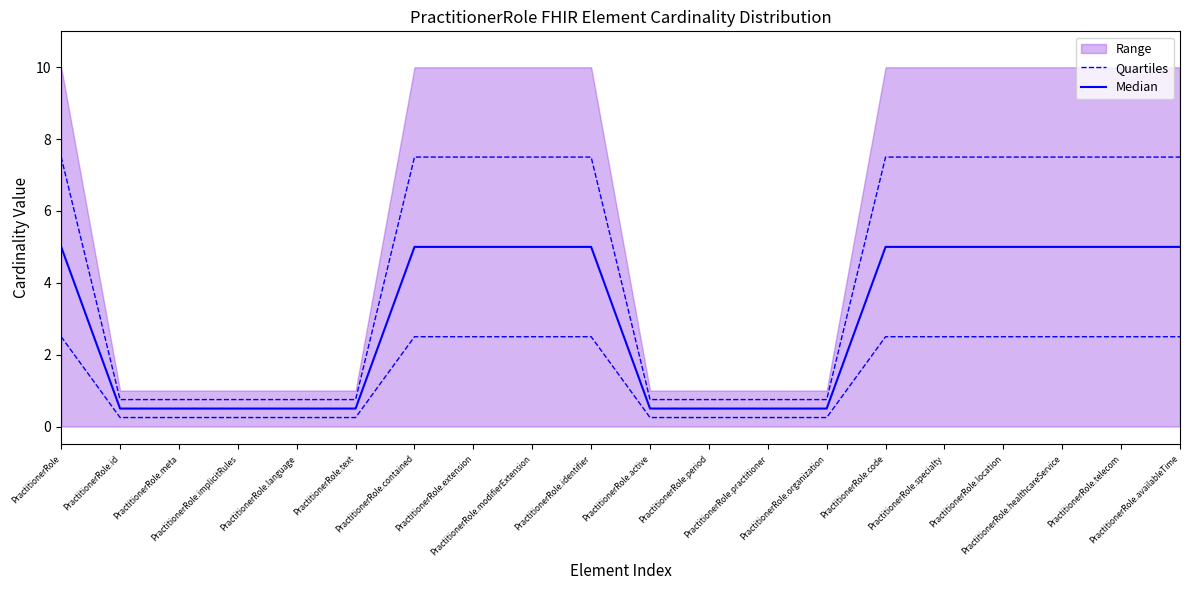

At which label is Quartiles closest to 1?

PractitionerRole.id